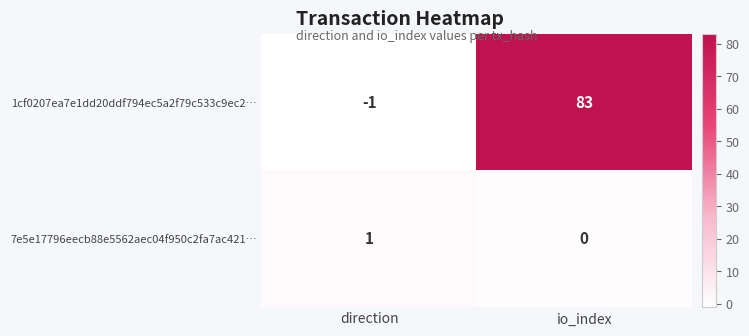

Which label corresponds to the largest value in the chart?

io_index